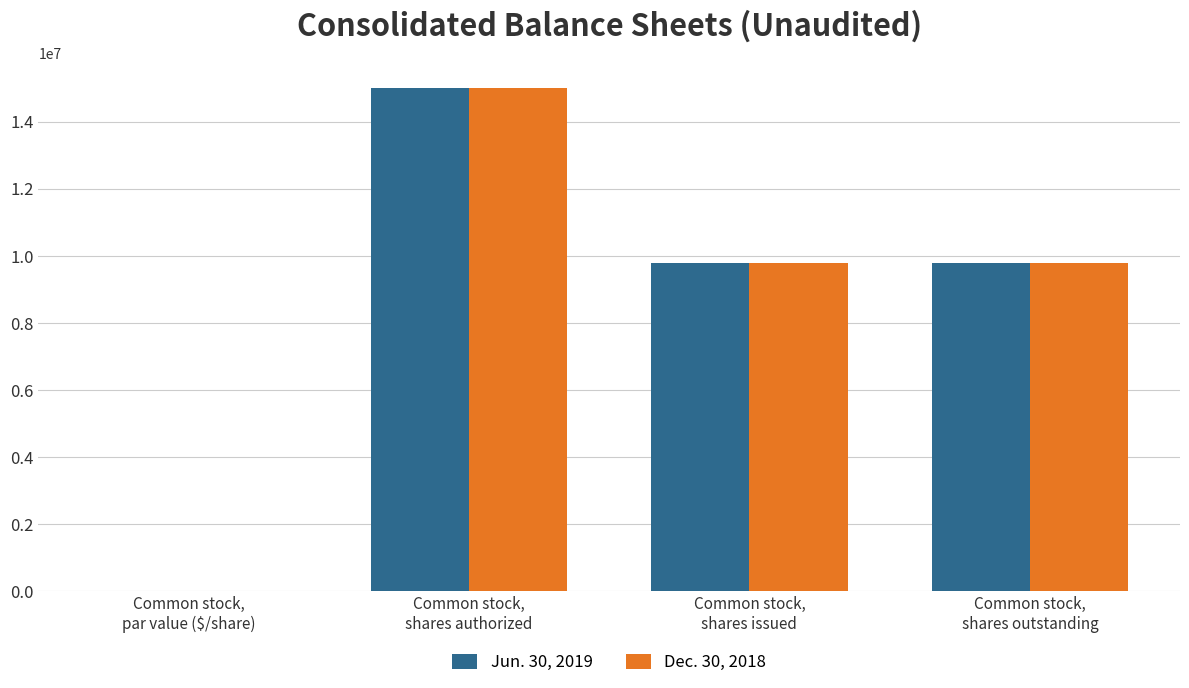

What is the sum of all Jun. 30, 2019 values?

34558294.0